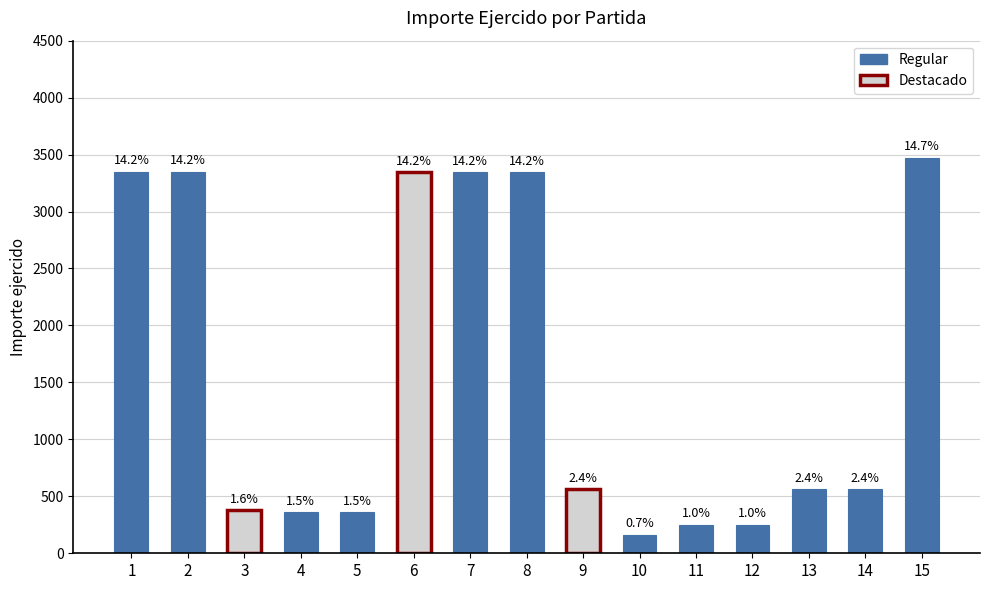

How many bars are there in total?

15